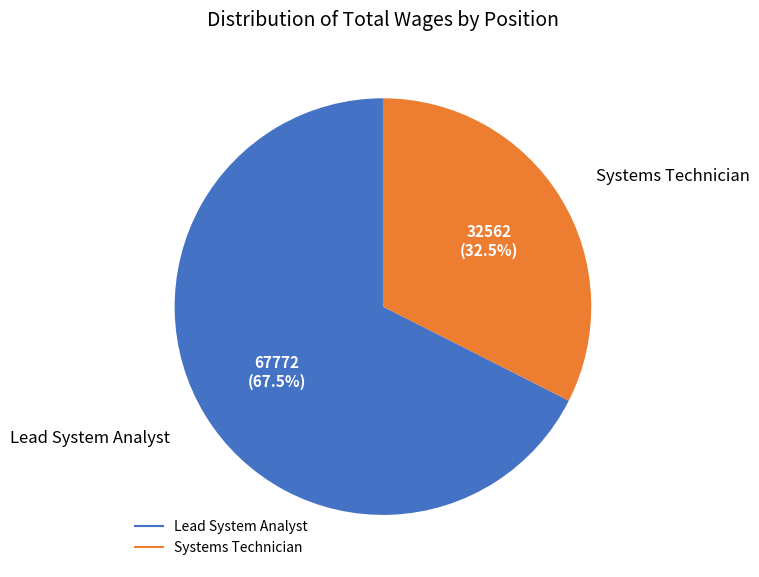

What is the ratio of the value at Systems Technician to the value at Lead System Analyst?

0.5